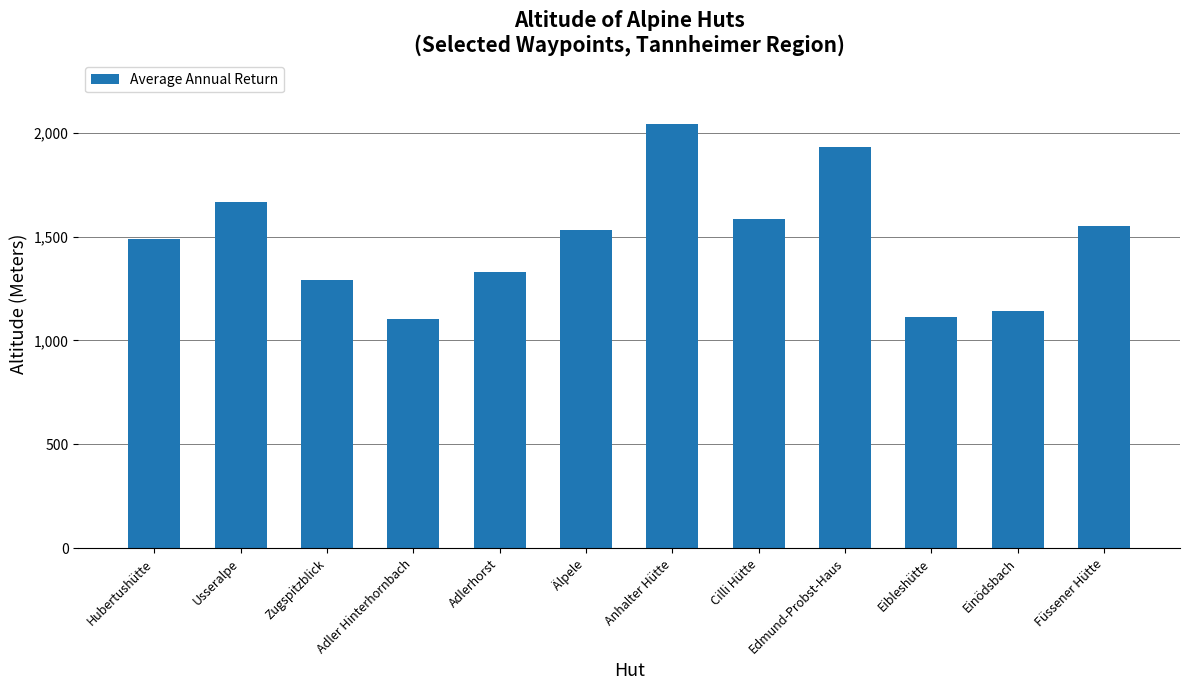

What is the smallest value displayed?

1101